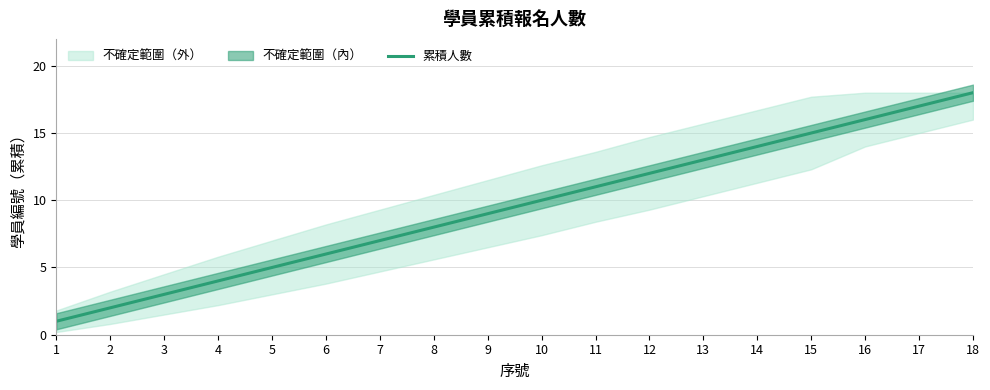

At which label does the data first exceed 10?

11